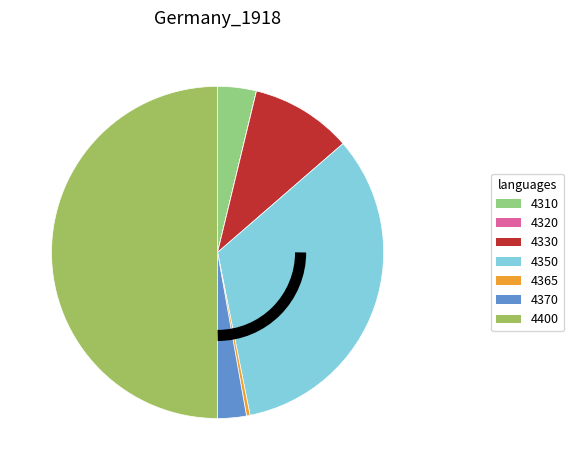

How many segments does this pie chart have?

7